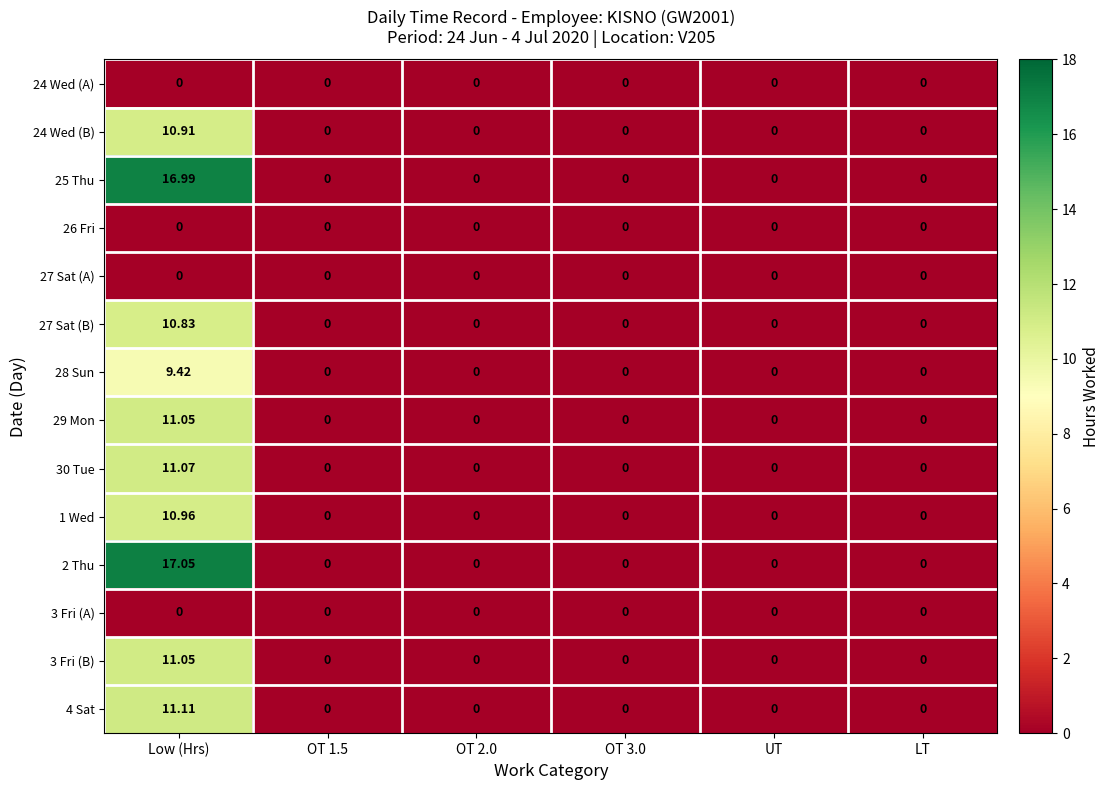

Is the value of 4 Sat at Low (Hrs) greater than the value of 30 Tue at OT 1.5?

Yes